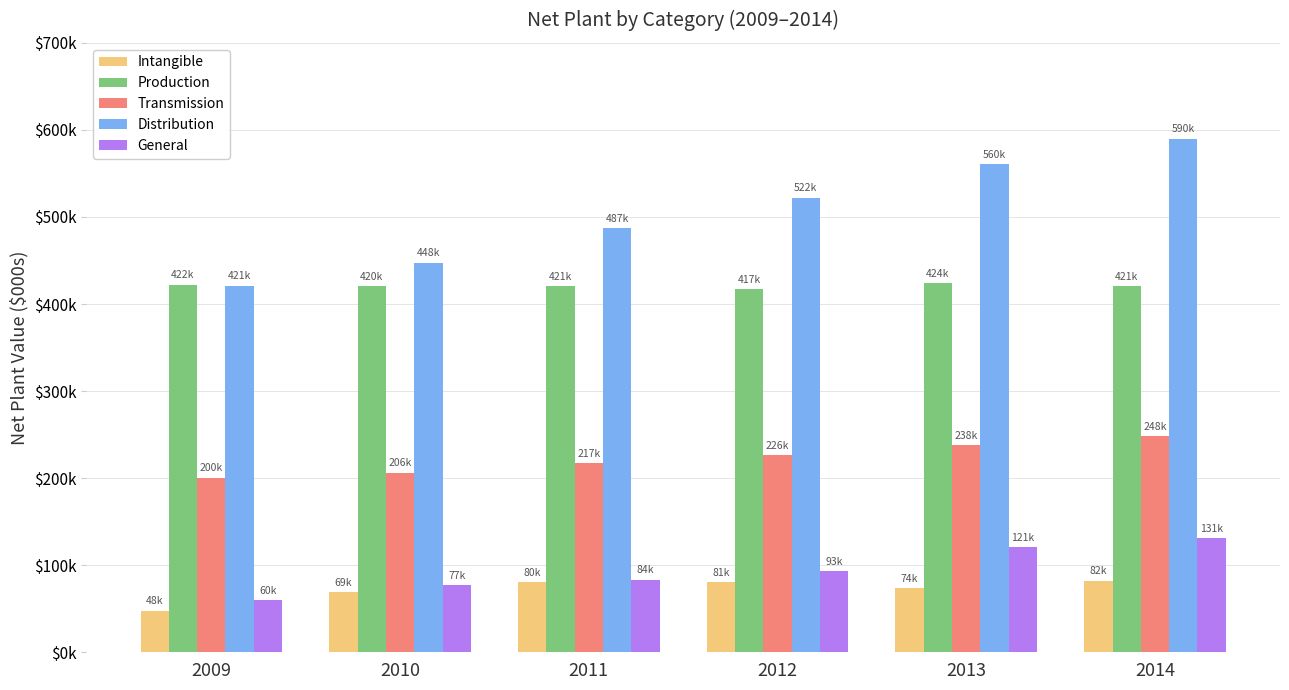

Does the chart contain any negative values?

No